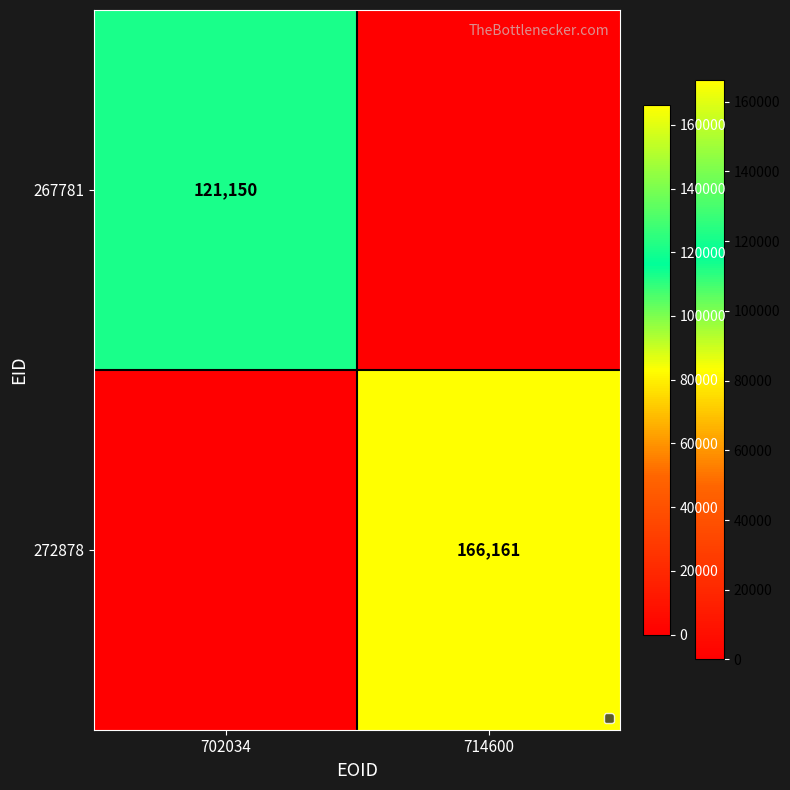

Count the number of data series in this chart.

2